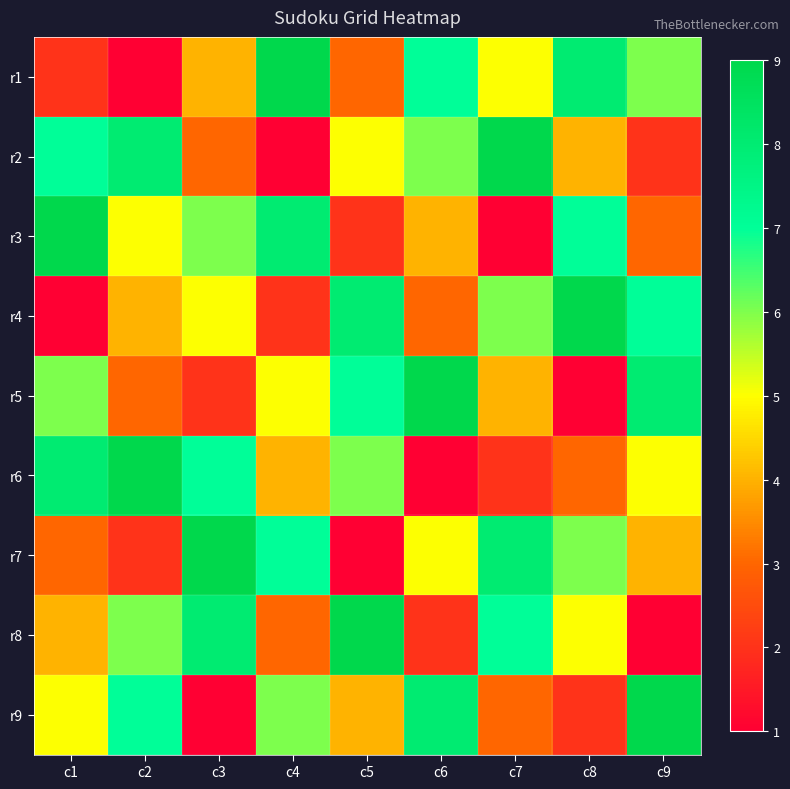

Reading left to right, list all the values displayed in this chart.

r1: c1=2	c2=1	c3=4	c4=9	c5=3	c6=7	c7=5	c8=8	c9=6
r2: c1=7	c2=8	c3=3	c4=1	c5=5	c6=6	c7=9	c8=4	c9=2
r3: c1=9	c2=5	c3=6	c4=8	c5=2	c6=4	c7=1	c8=7	c9=3
r4: c1=1	c2=4	c3=5	c4=2	c5=8	c6=3	c7=6	c8=9	c9=7
r5: c1=6	c2=3	c3=2	c4=5	c5=7	c6=9	c7=4	c8=1	c9=8
r6: c1=8	c2=9	c3=7	c4=4	c5=6	c6=1	c7=2	c8=3	c9=5
r7: c1=3	c2=2	c3=9	c4=7	c5=1	c6=5	c7=8	c8=6	c9=4
r8: c1=4	c2=6	c3=8	c4=3	c5=9	c6=2	c7=7	c8=5	c9=1
r9: c1=5	c2=7	c3=1	c4=6	c5=4	c6=8	c7=3	c8=2	c9=9